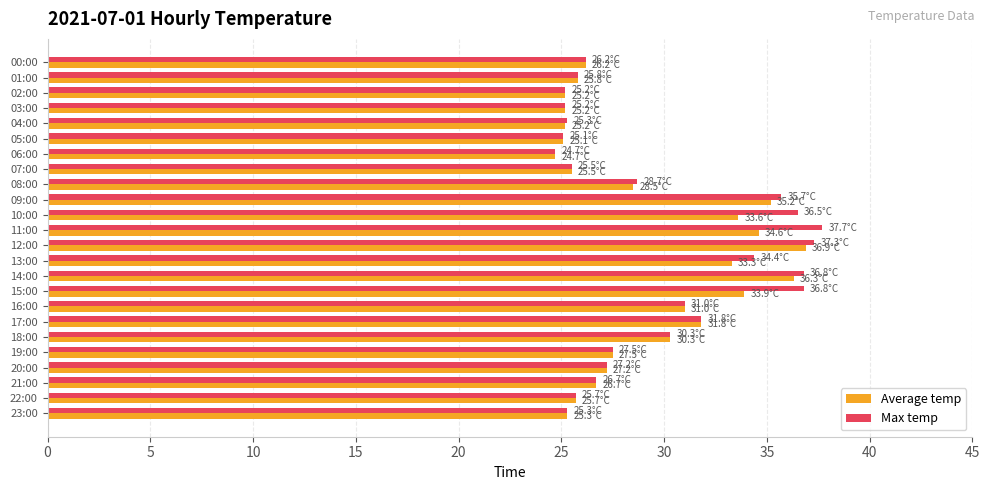

What is the sum of the Max temp values at 08:00 and 04:00?

54.0